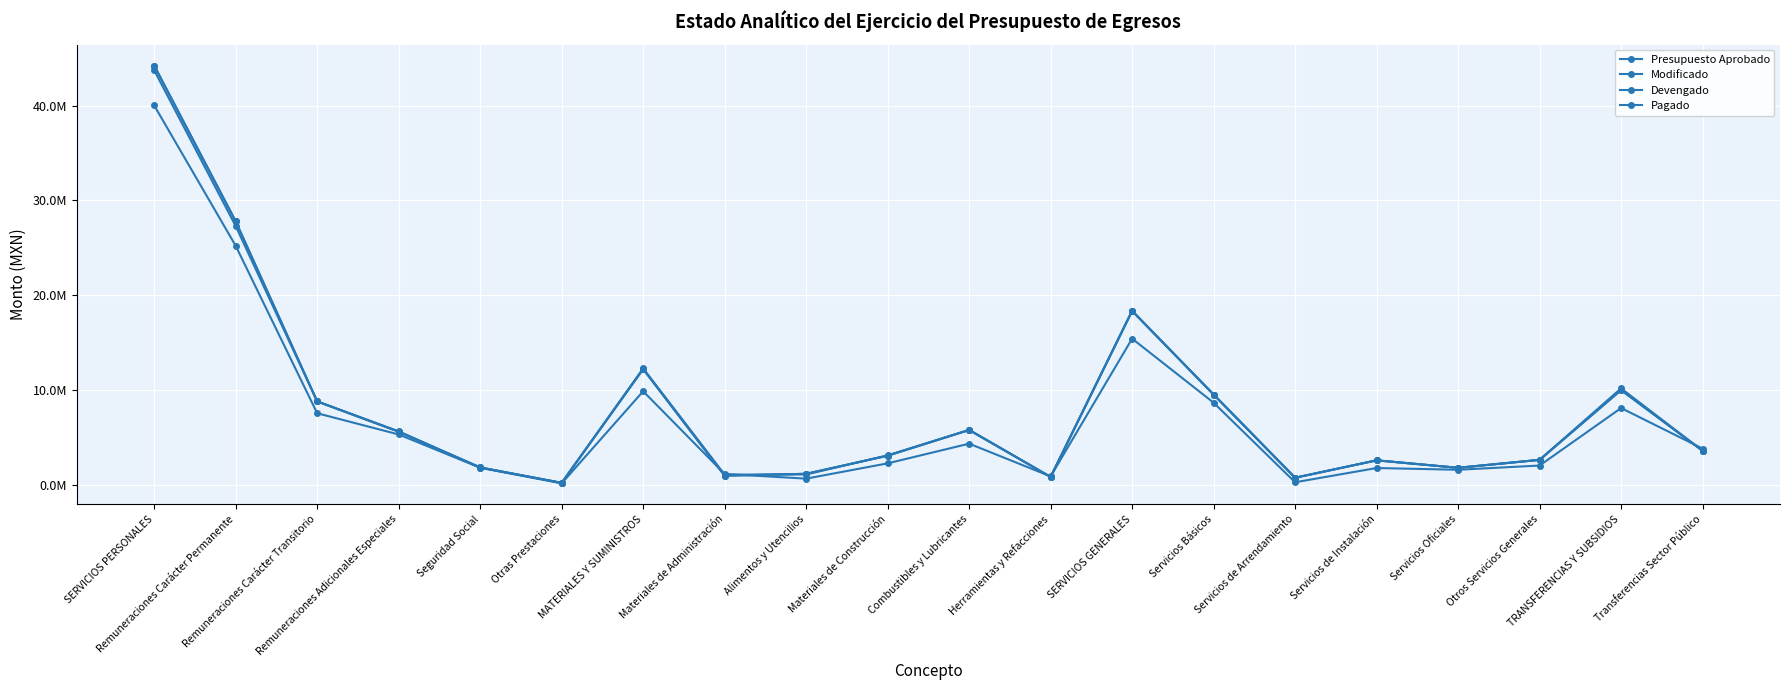

Where does the Devengado series first go above 3593094?

SERVICIOS PERSONALES